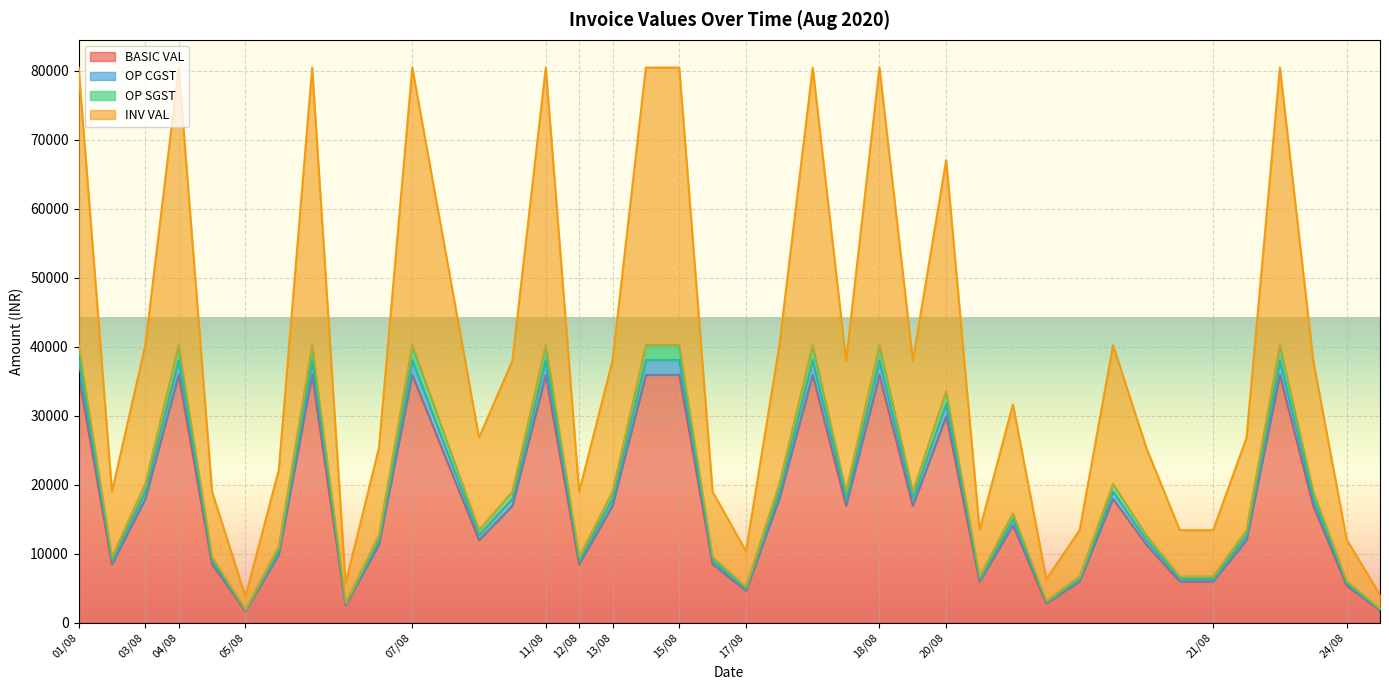

Count the number of categories in the chart.

40